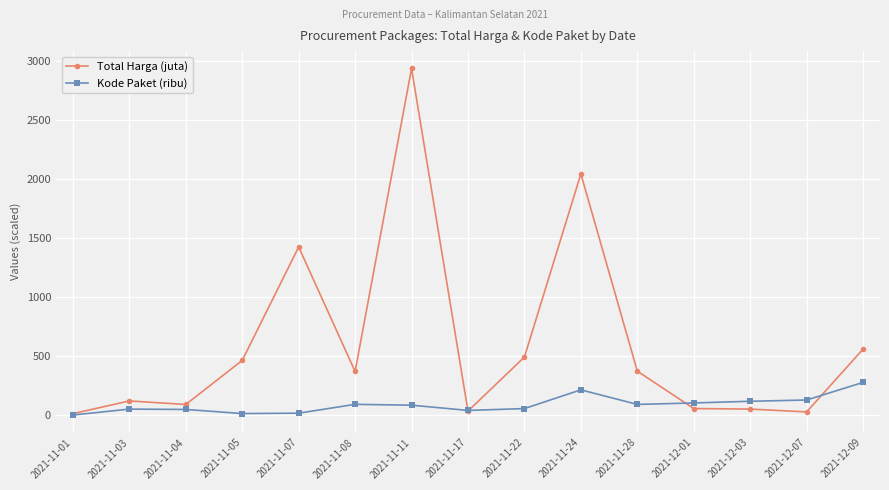

What are all the series names shown in the legend?

Total Harga (juta), Kode Paket (ribu)